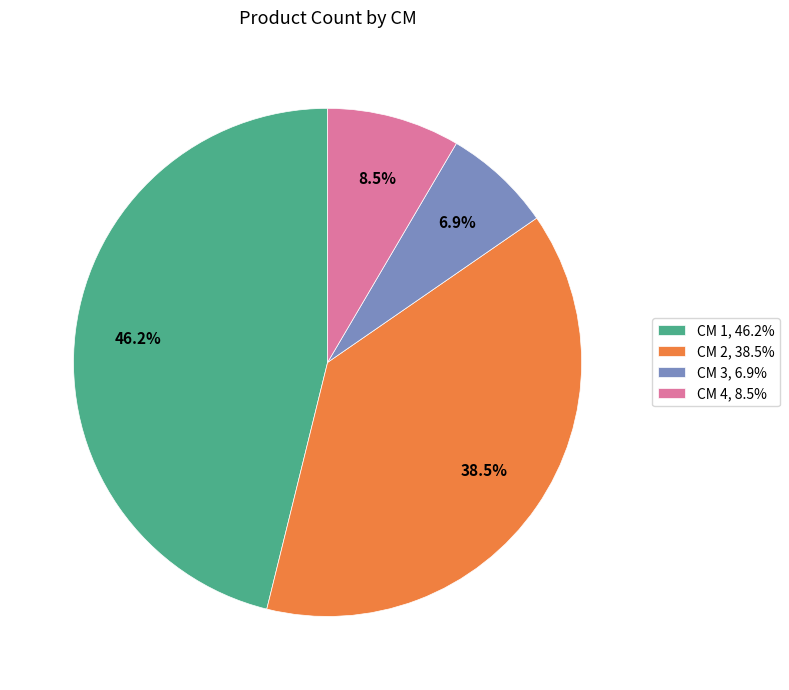

Between CM 2, 38.5% and CM 3, 6.9%, which is larger?

CM 2, 38.5%